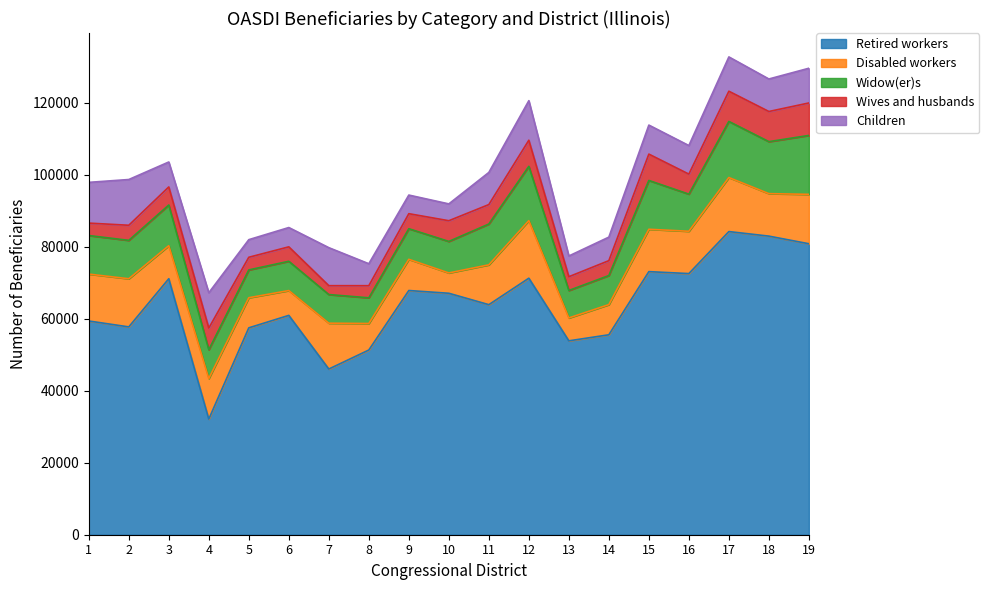

Between 9 and 11, which series saw the biggest shift?

Retired workers